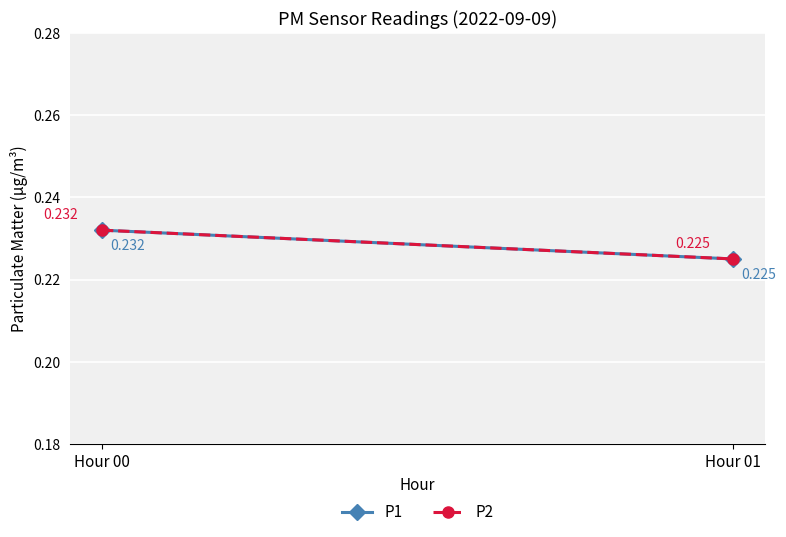

What is the maximum value for P2?

0.2